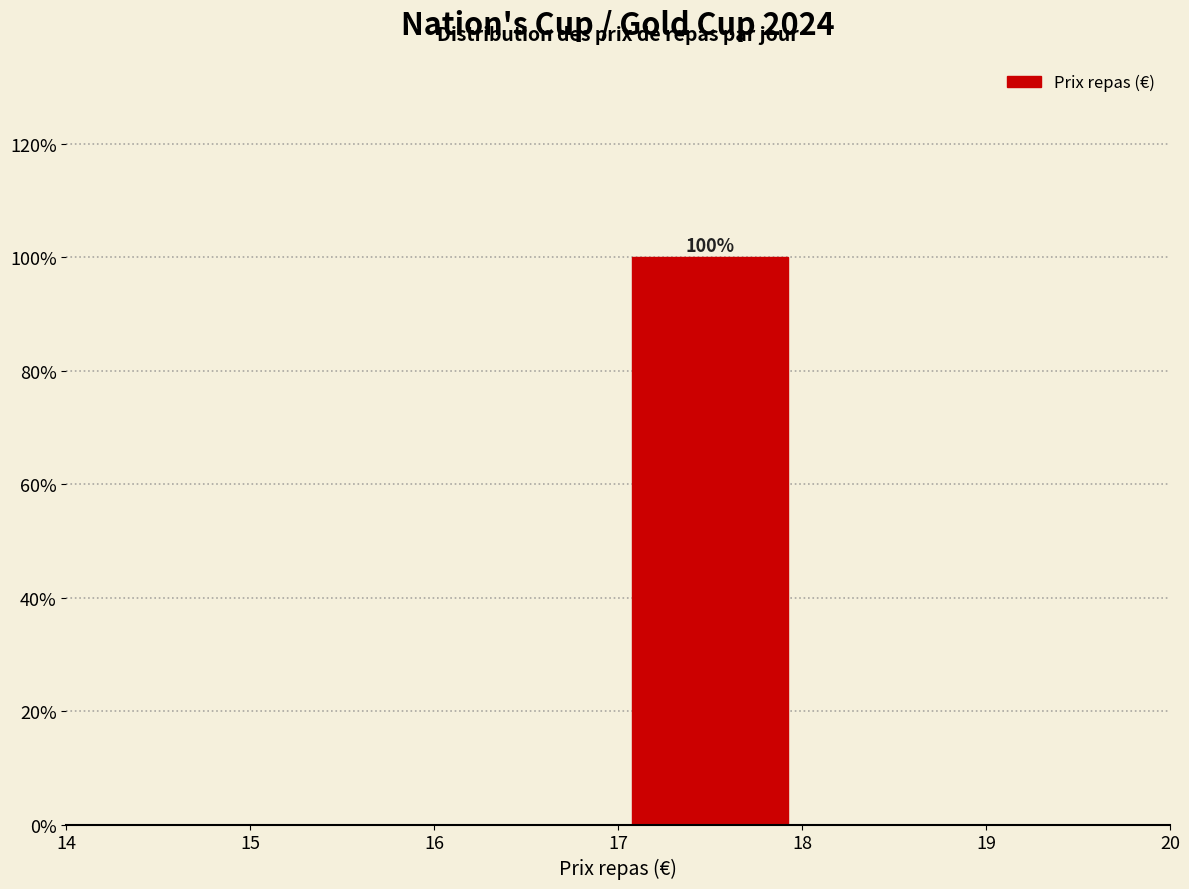

Over which range of the x-axis is the bar tallest?

17 to 18